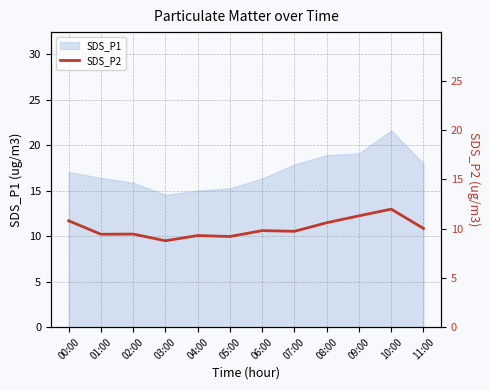

True or false: SDS_P1 has a value of 16.4 at 06:00.

True